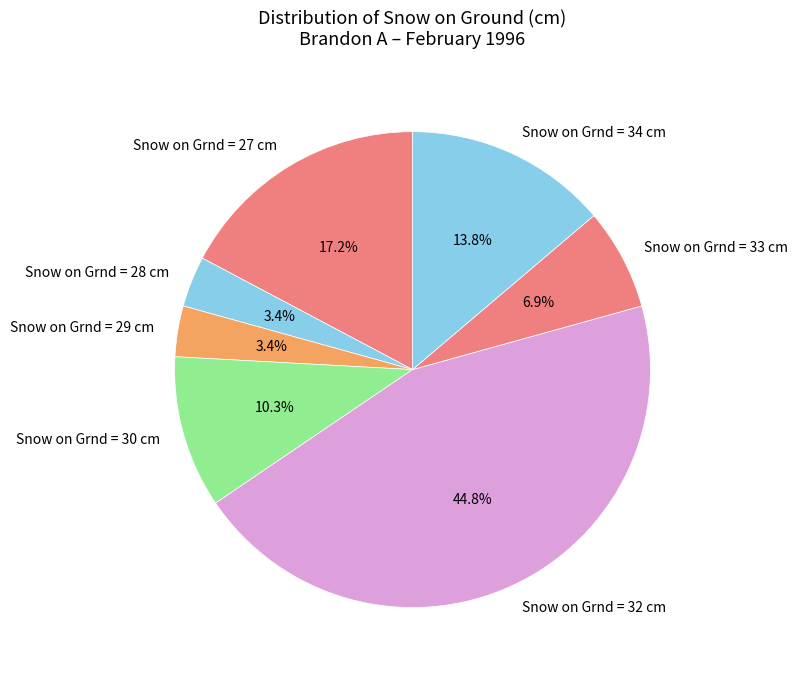

Approximately how many times larger is the value at Snow on Grnd = 27 cm compared to Snow on Grnd = 33 cm?

2.5